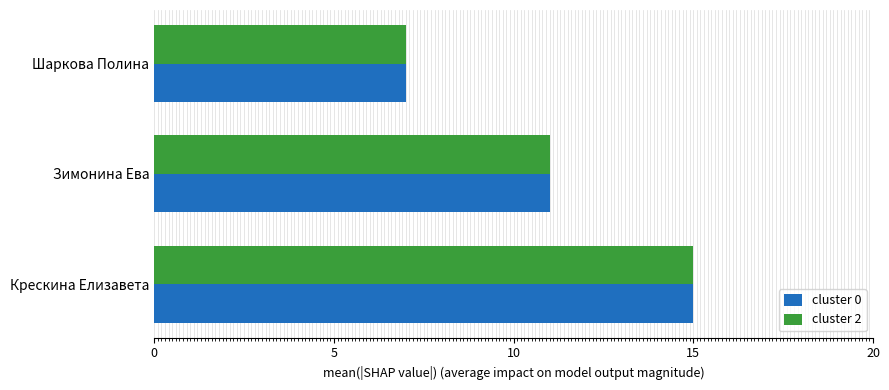

How many data points does each series have?

3